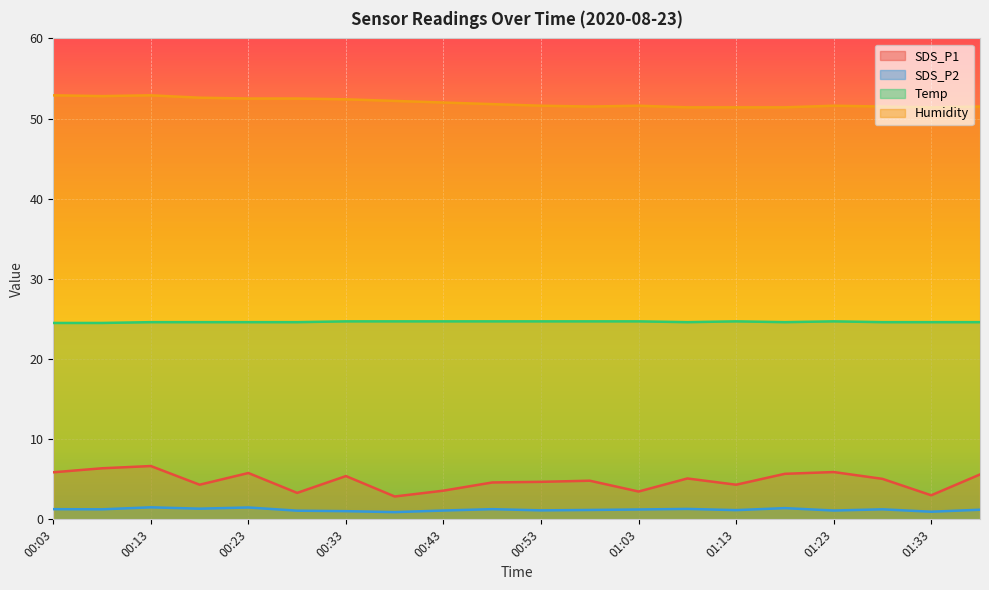

In SDS_P2, how many points are higher than both neighbors (excluding endpoints)?

6